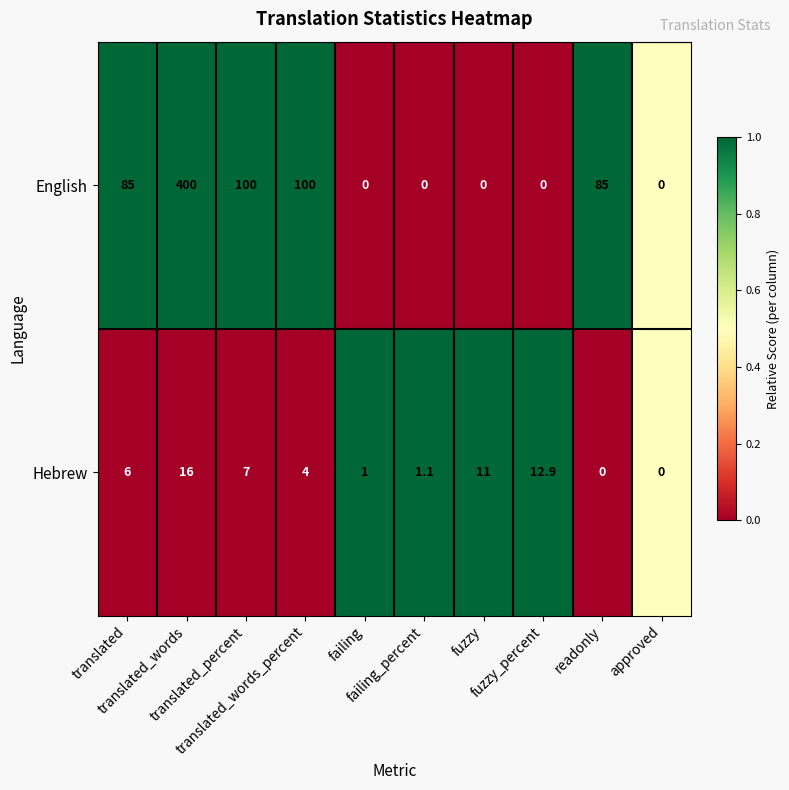

What is the difference between the second highest and minimum values in the Hebrew series?

12.9